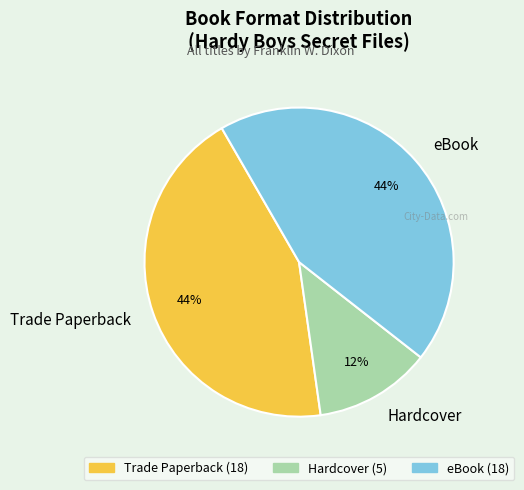

To the nearest percent, what is the difference between the Hardcover and Trade Paperback slice percentages?

32%